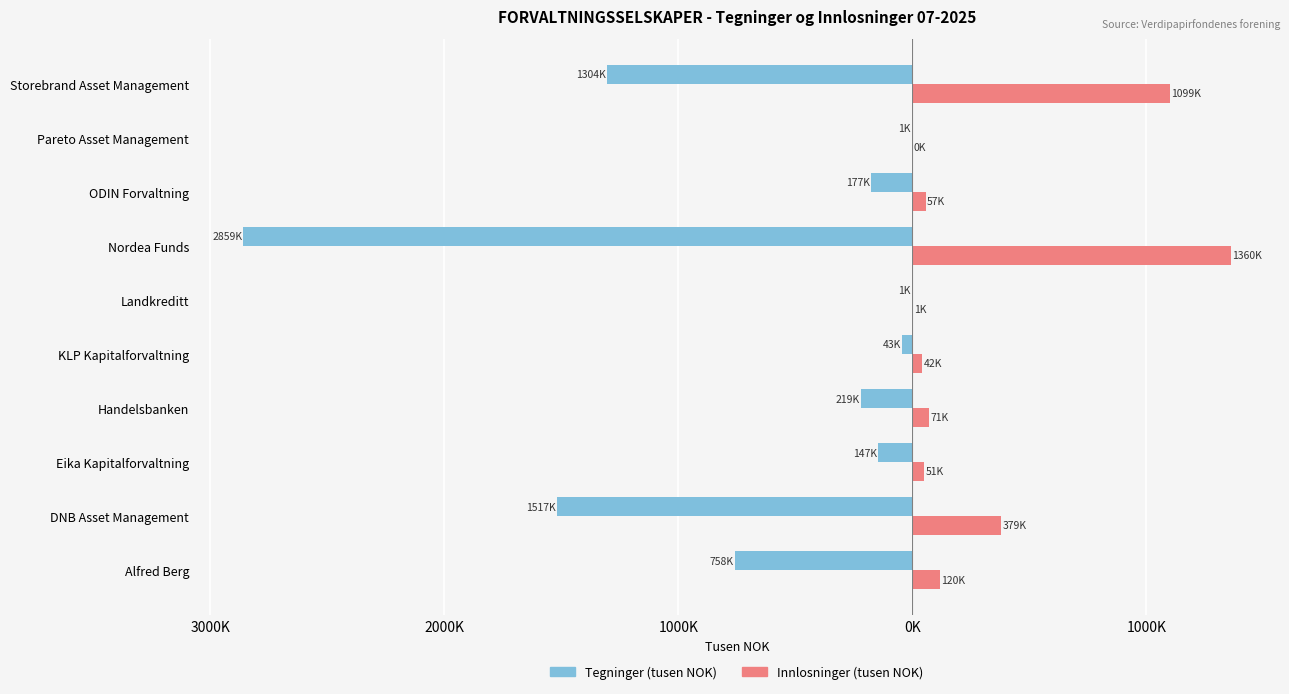

What is the maximum value shown in the chart?

1359871.0